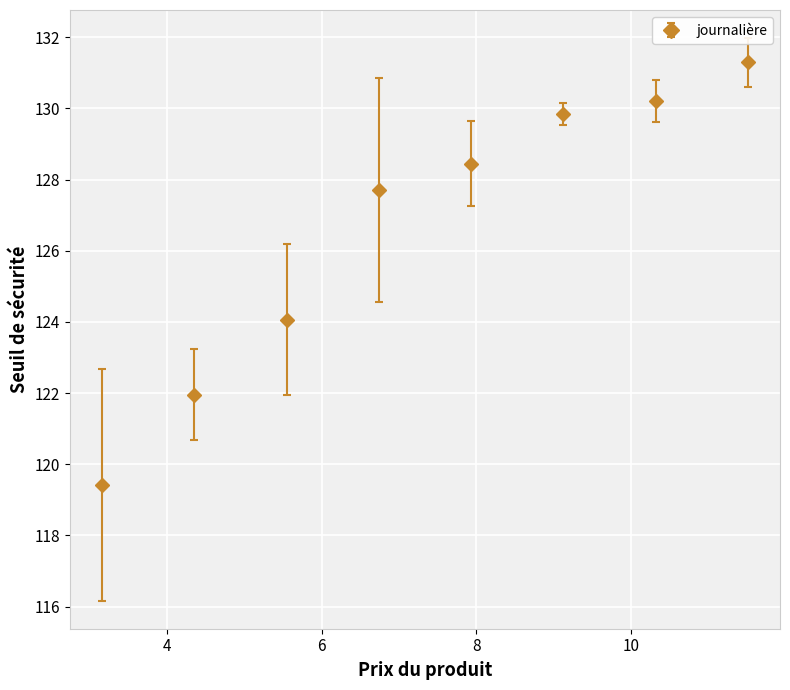

What is the value of the 7th point from the left?

130.2